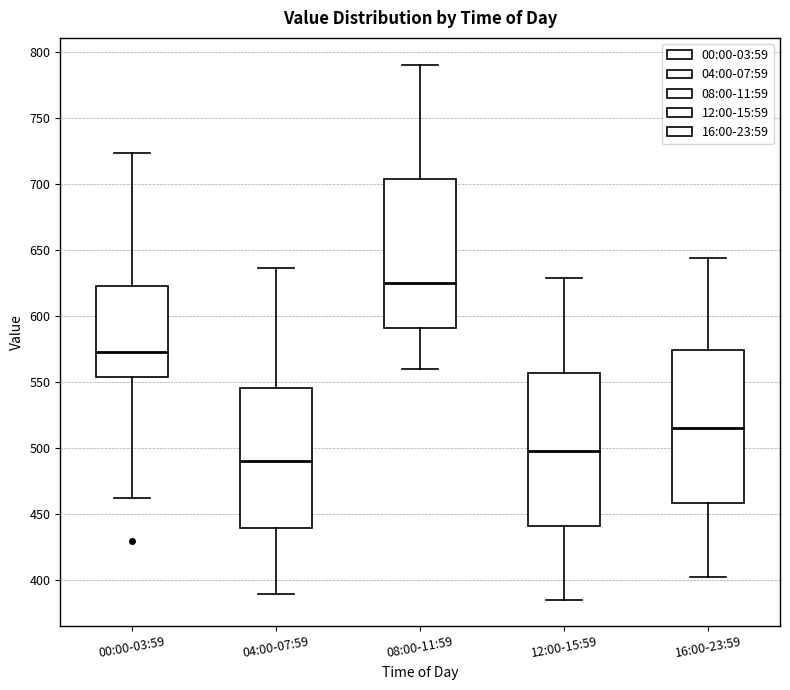

Where does the median line of the box for 08:00-11:59 sit on the y-axis? The values are not printed on the chart, so give them approximately, as read against the axis.

625